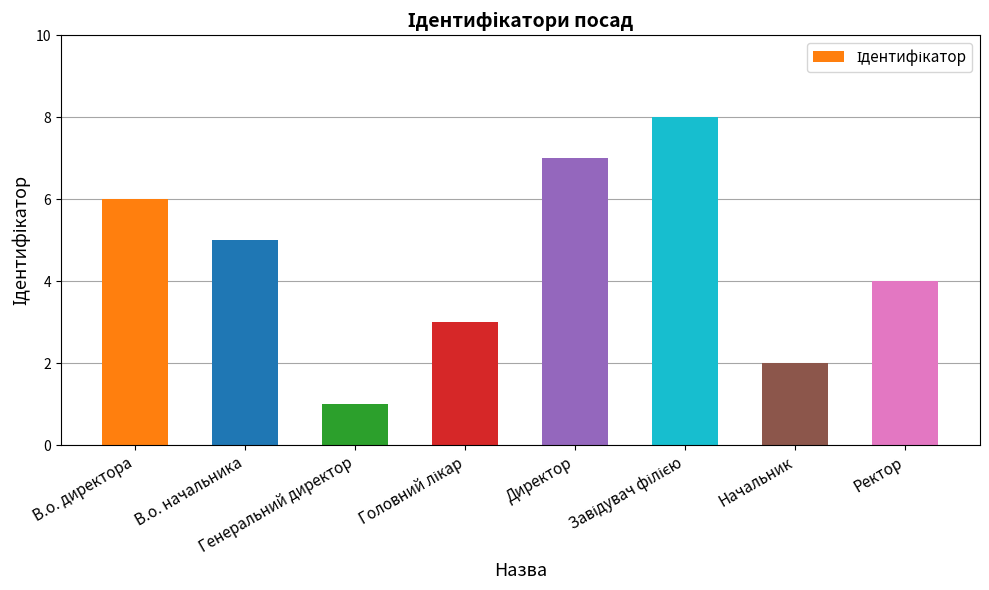

Which category has the lowest value across all series?

Генеральний директор